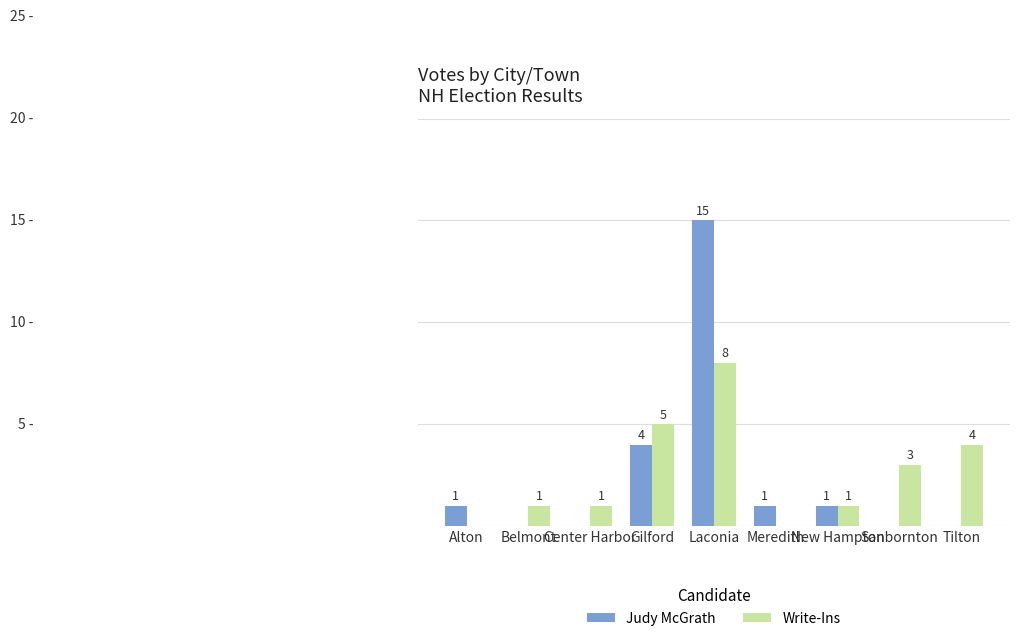

Which series has the largest range (max minus min)?

Judy McGrath